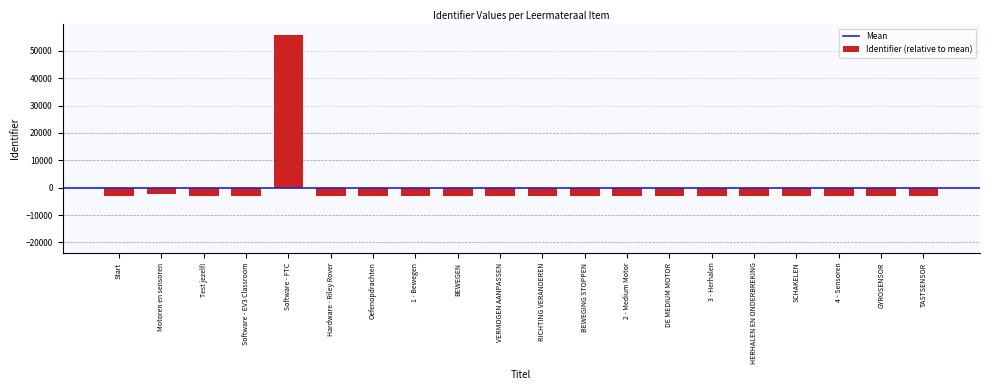

How many data points are less than -2966?

10